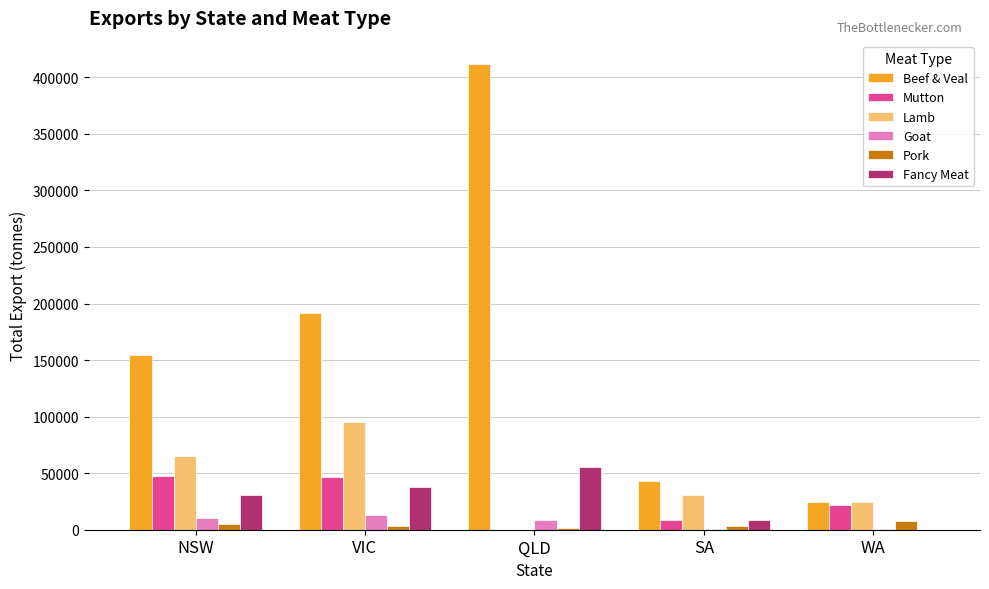

What is the sum of all Lamb values?

215732.0